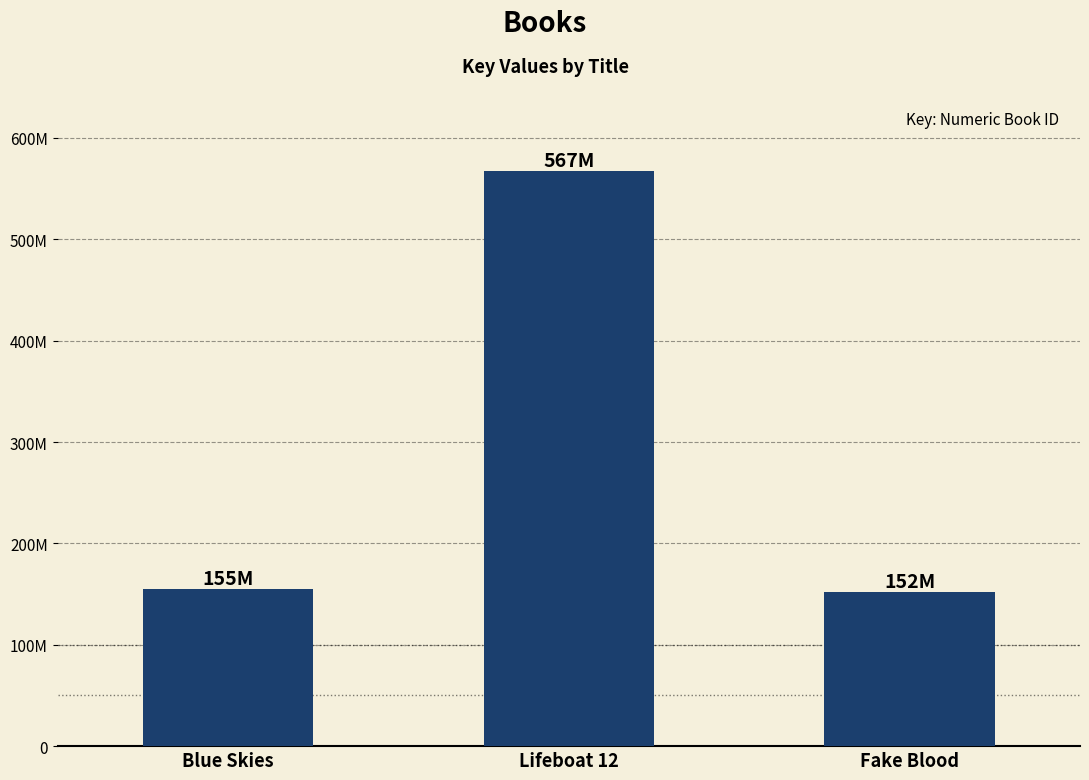

What position from the right is Fake Blood?

1